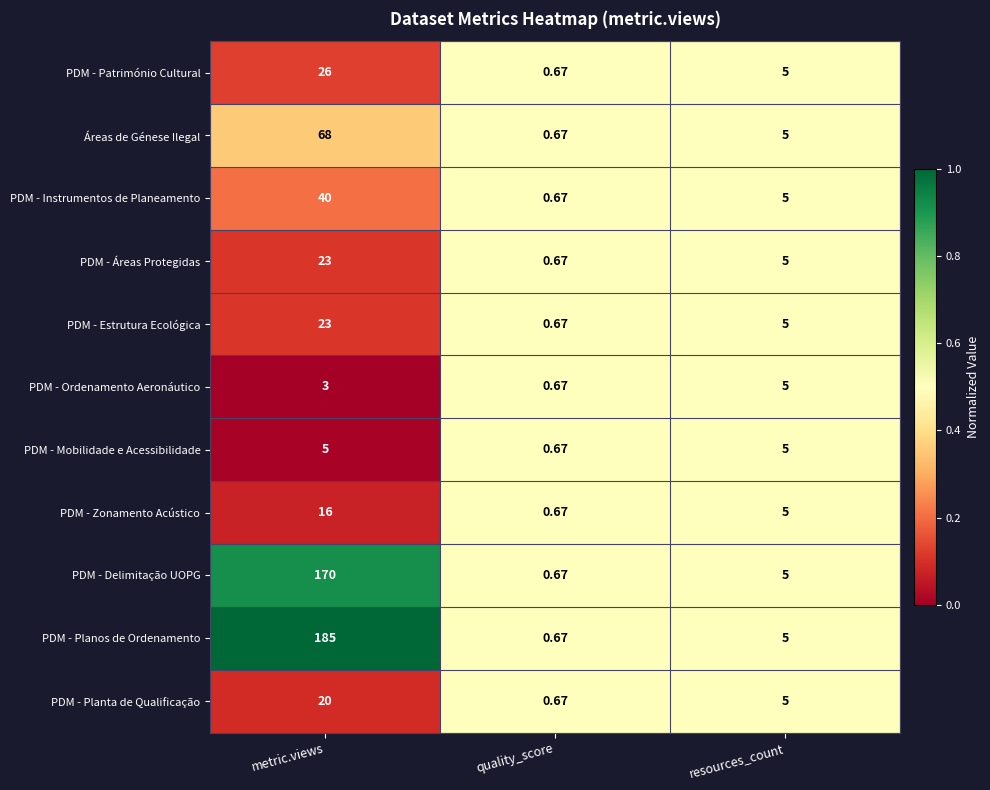

Rank the categories by PDM - Planta de Qualificação value from lowest to highest.

quality_score, resources_count, metric.views